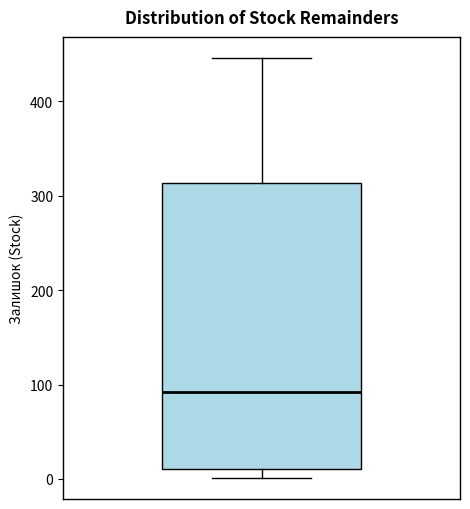

Read this box plot against the y-axis: the position of the median line, the range covered by the box, and the ends of both whiskers. The values are not printed on the chart, so give them approximately, as read against the axis.

median 90, box 10 to 310, whiskers 0 to 450